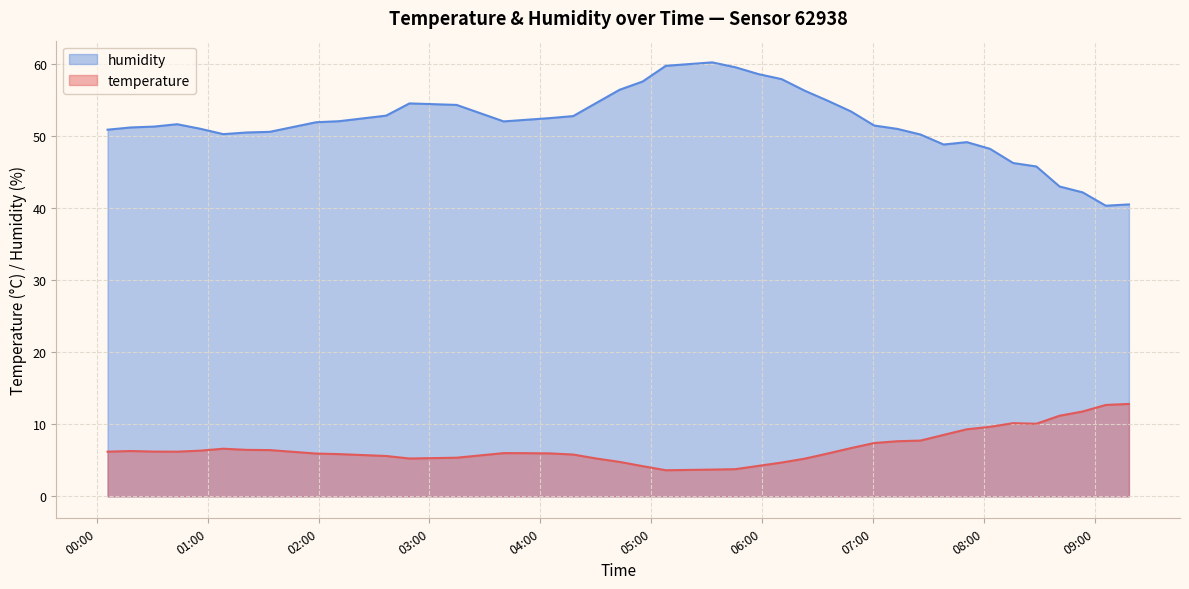

How many interior local valleys does the temperature series have?

4